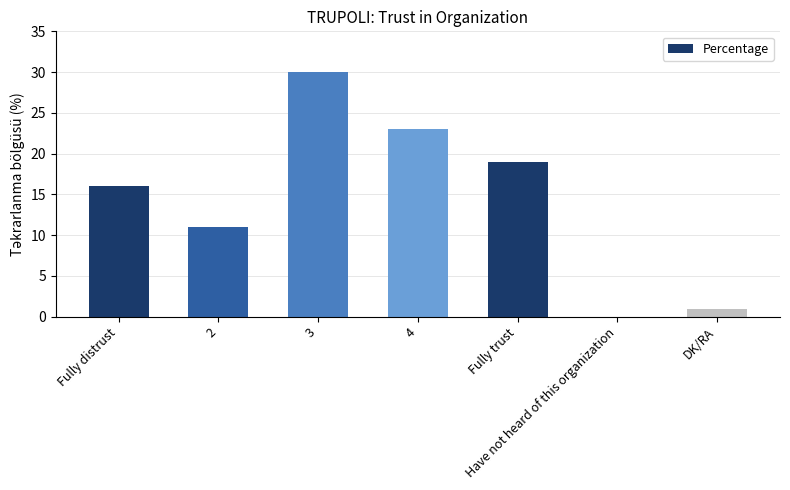

What value does the data have at 4, to the nearest 10?

20